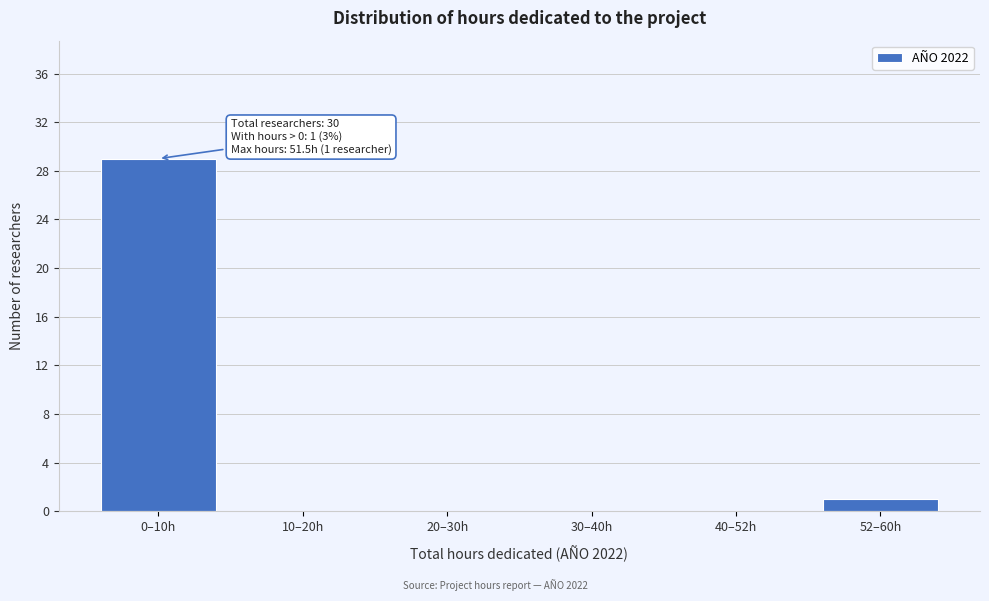

Reading left to right, what are all the values shown in this chart?

0–10h=29	10–20h=0	20–30h=0	30–40h=0	40–52h=0	52–60h=1